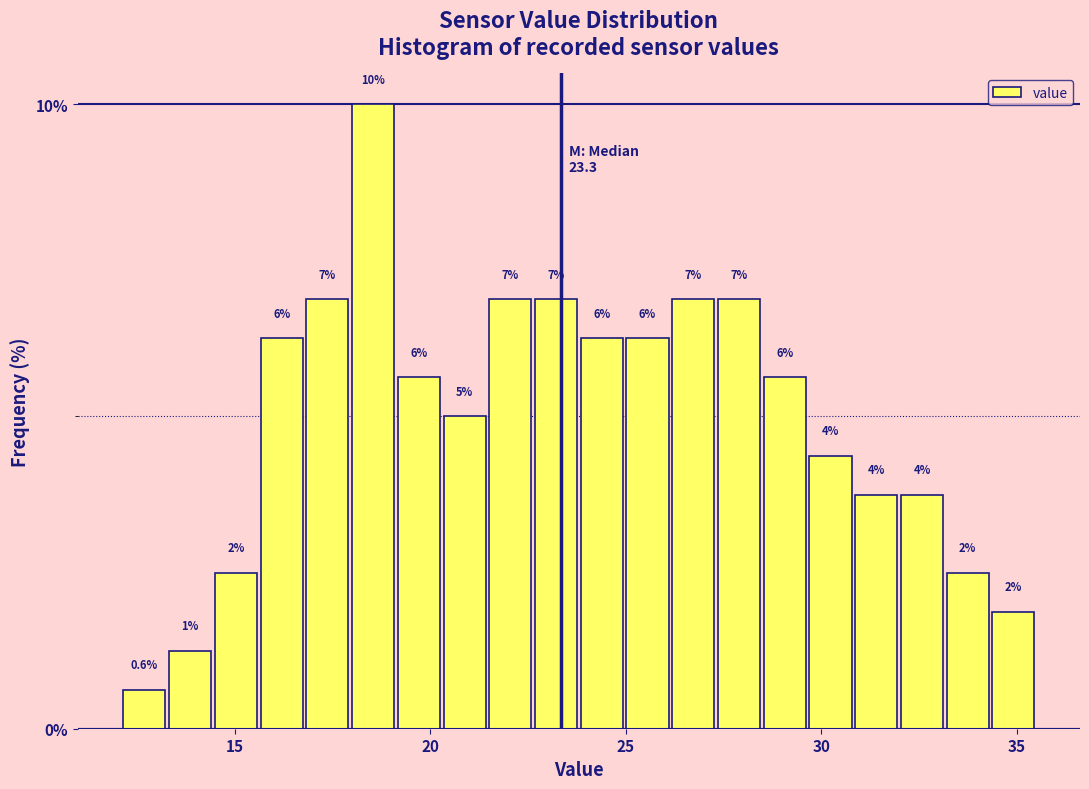

Read against the x-axis, roughly where is the centre of the tallest bar?

18.5